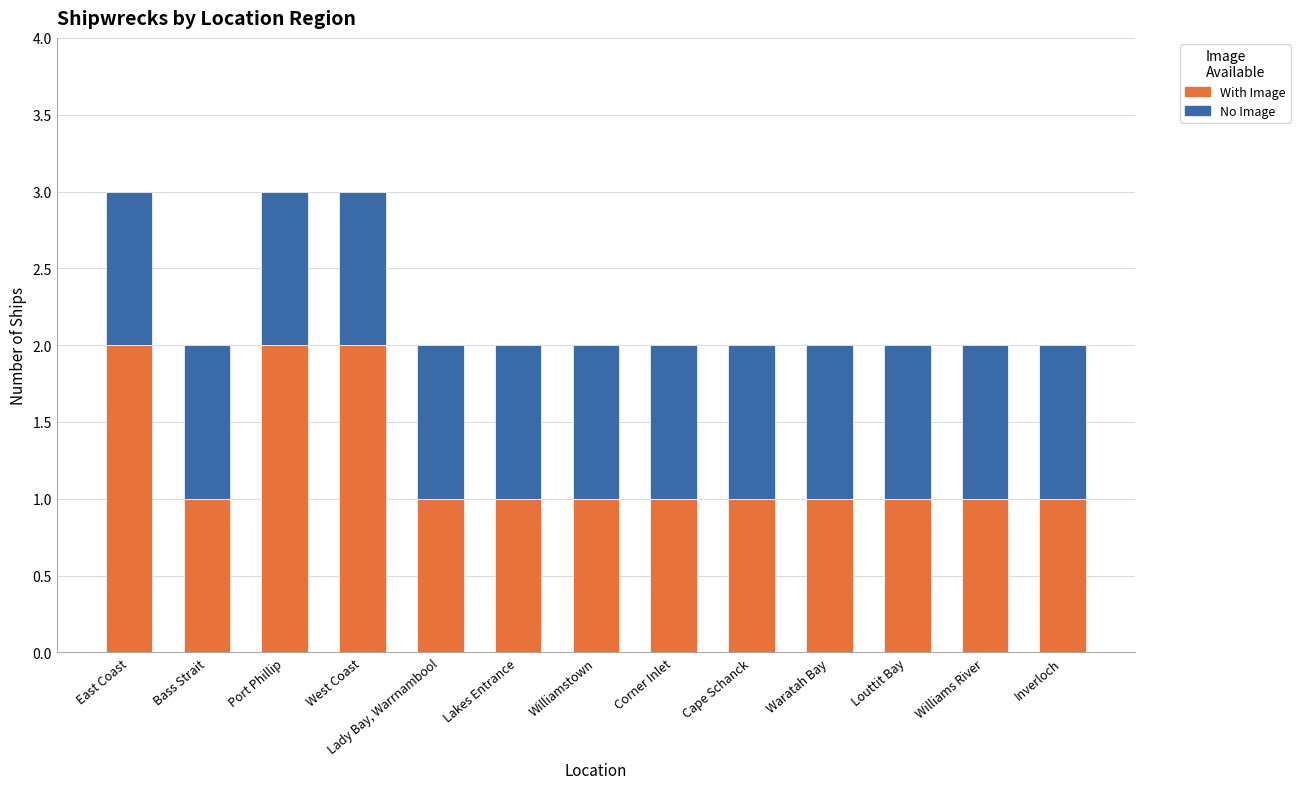

Are the bars grouped side by side (vs. stacked)?

No